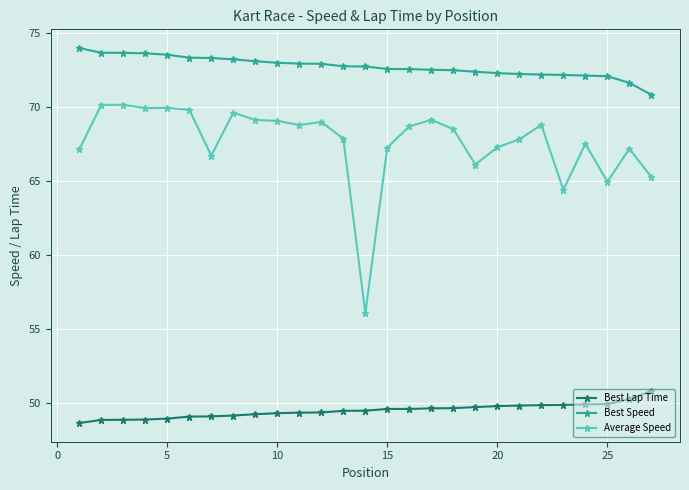

What is the value of the Best Speed point at the 15th from the left?

72.6